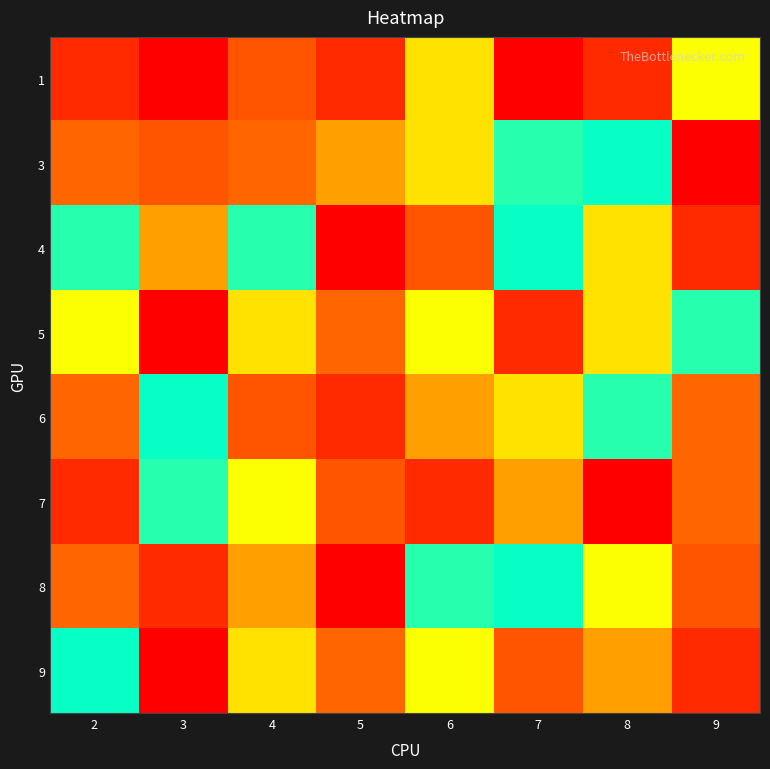

How many data points does each series have?

8